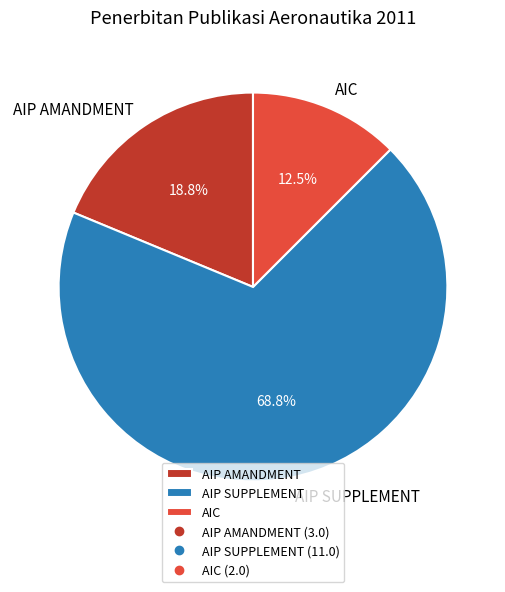

What is the ratio of the value at AIP SUPPLEMENT to the value at AIC?

5.5